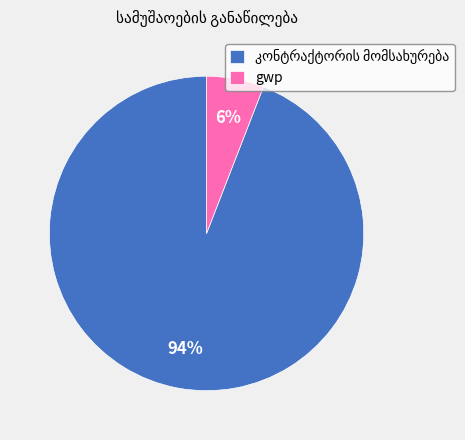

True or false: gwp accounts for 11% of the total.

False